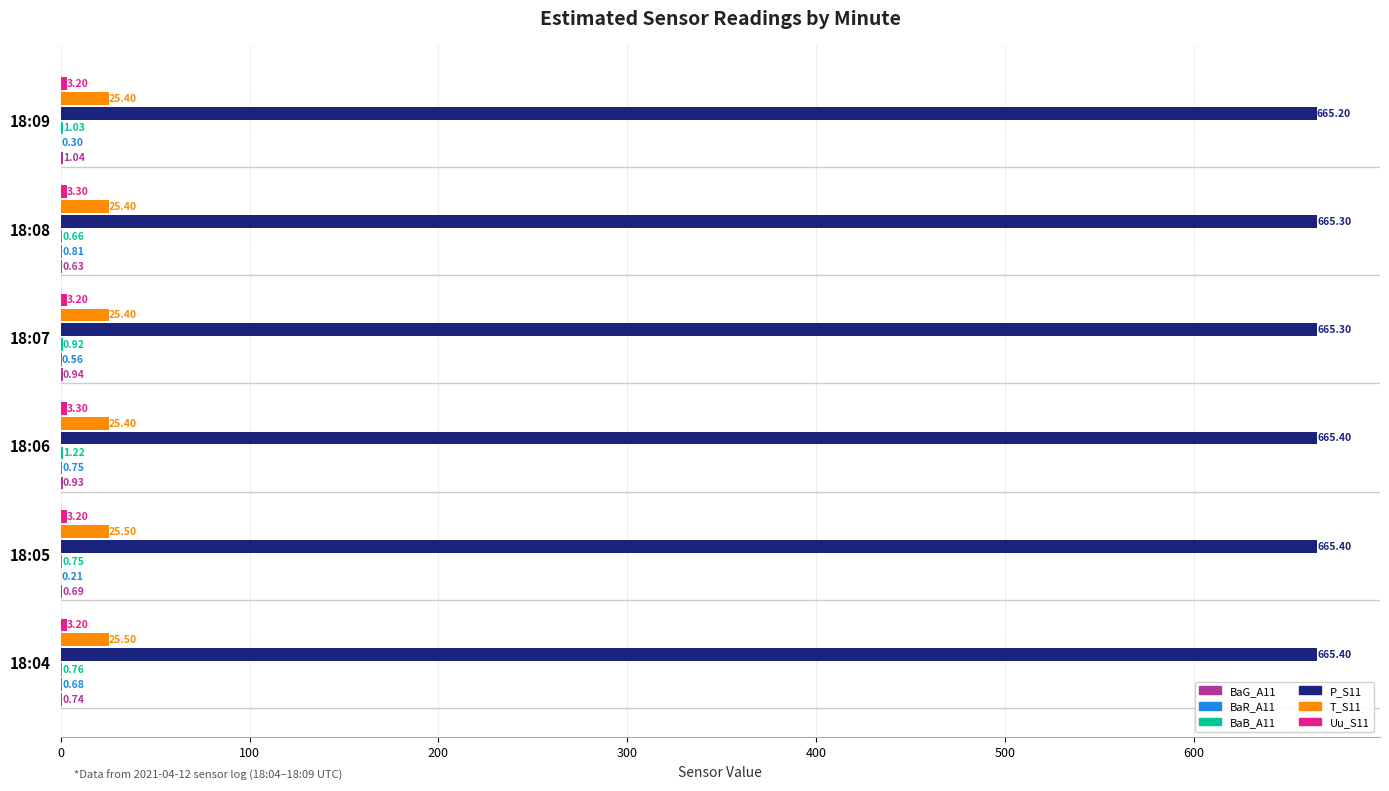

What is the sum of all T_S11 values?

152.6